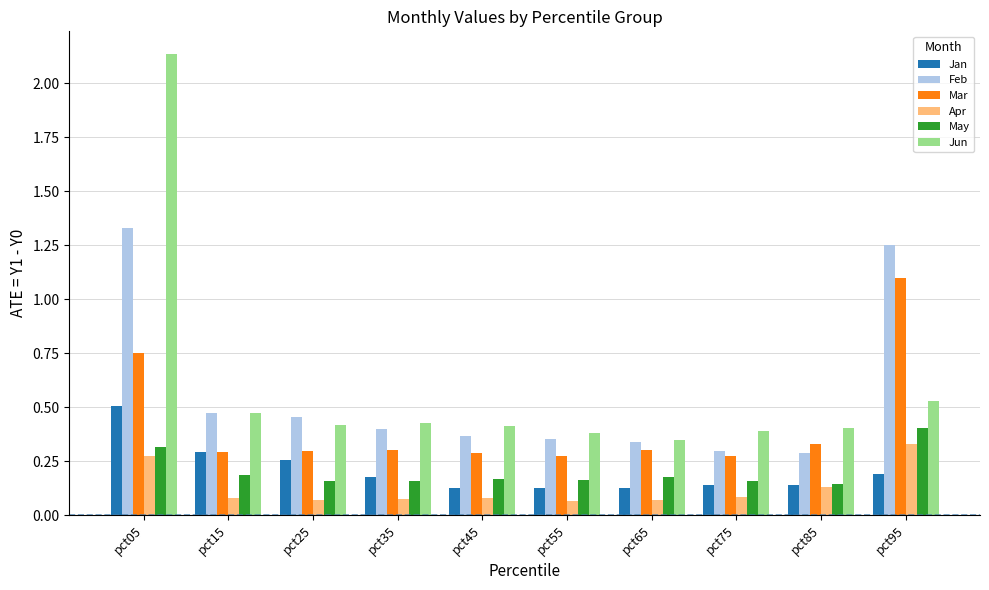

True or false: May has a value of 0.1 at pct95.

False